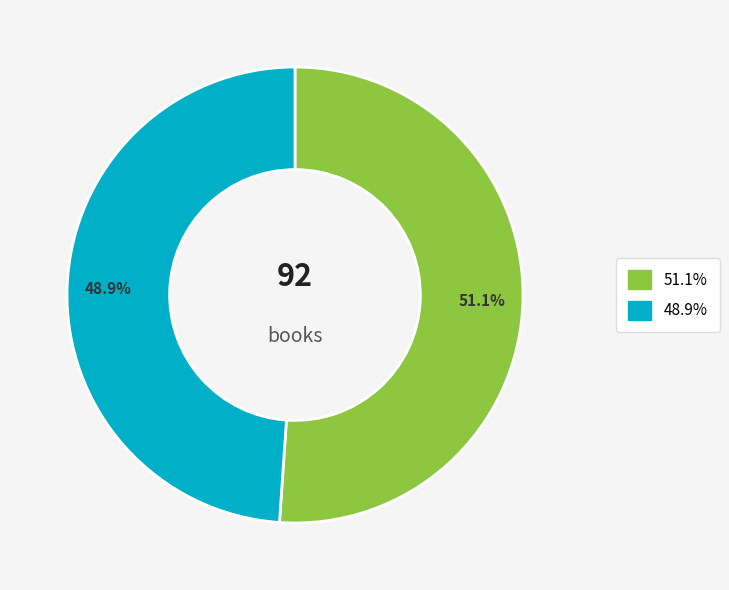

Does any single category account for the majority?

Yes